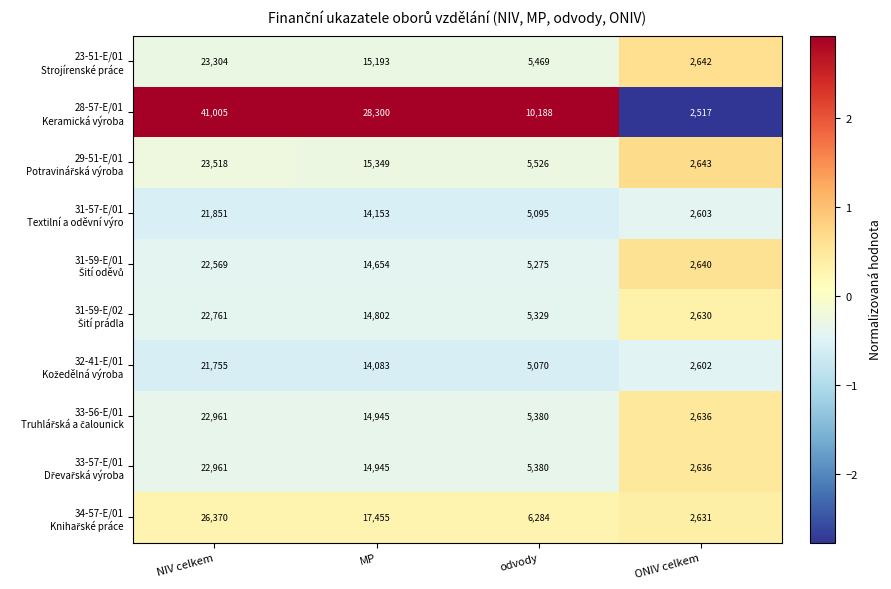

What is the spread (max minus min) of values at NIV celkem?

19250